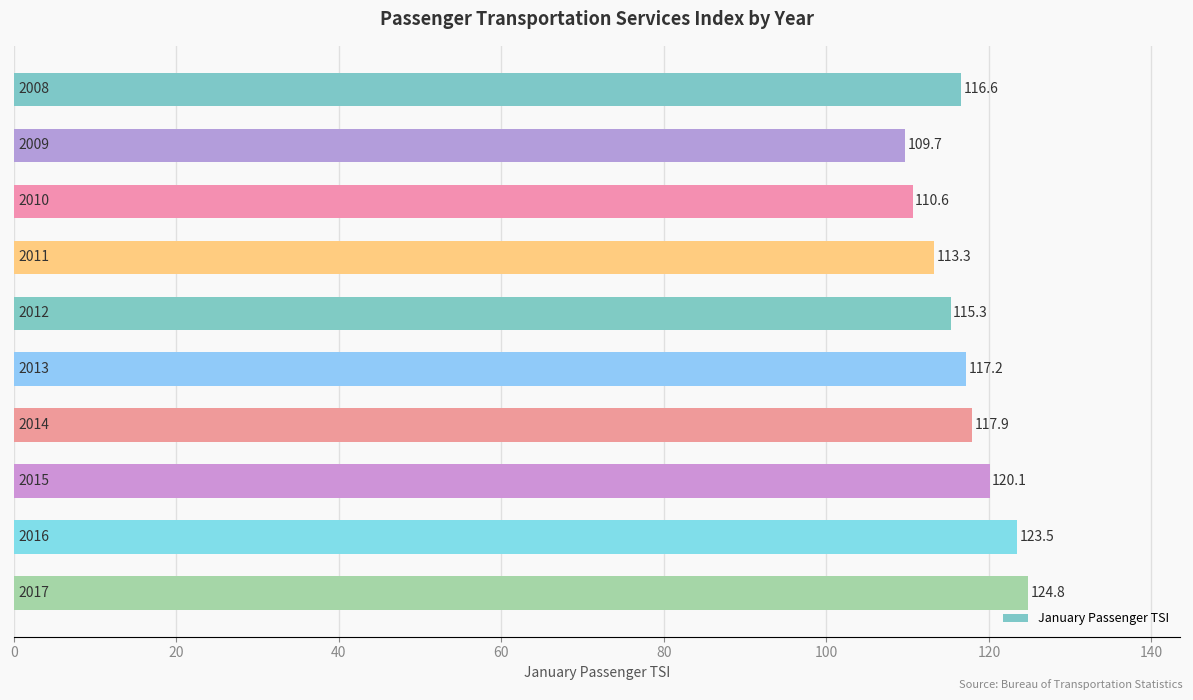

What is the value of the 6th bar from the top?

117.2